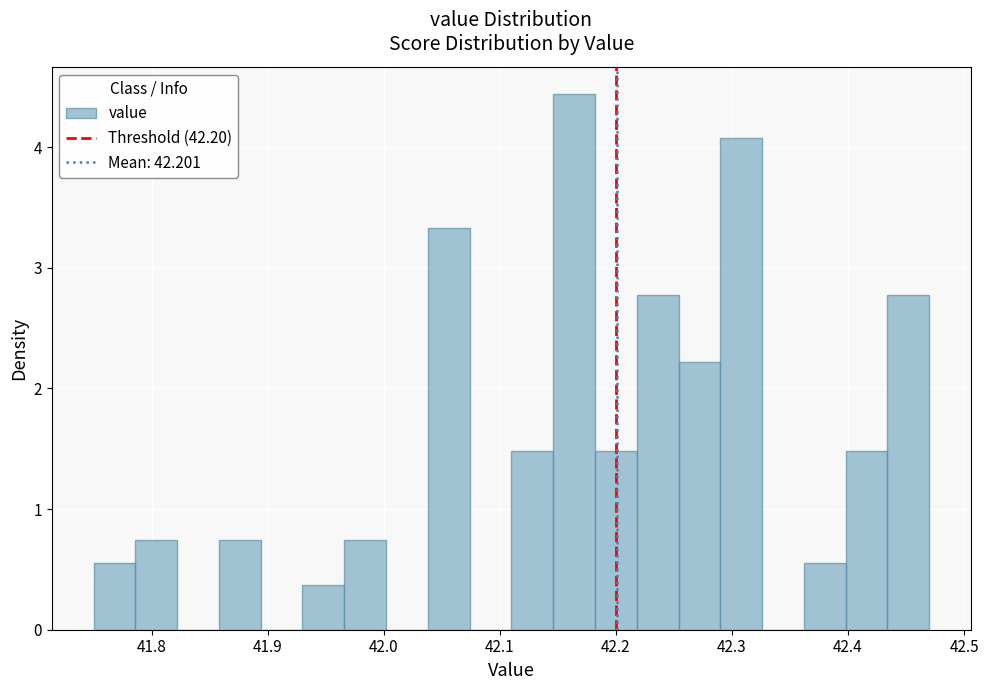

Read against the x-axis, roughly where is the centre of the tallest bar?

42.16